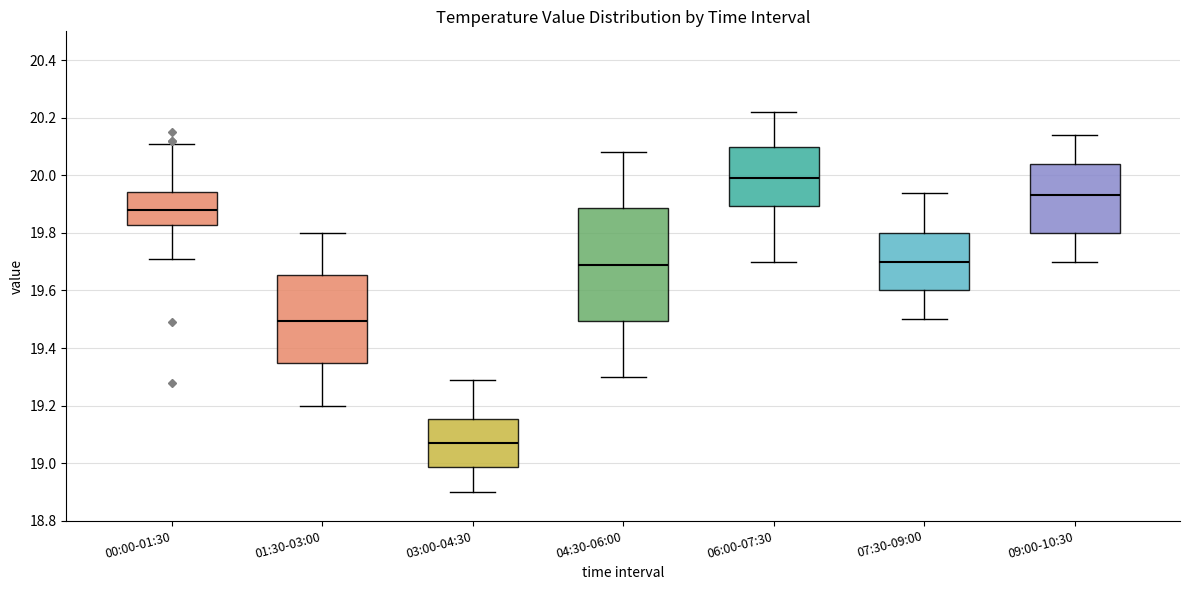

Comparing the boxes themselves (not the whiskers), which one is the tallest?

04:30-06:00